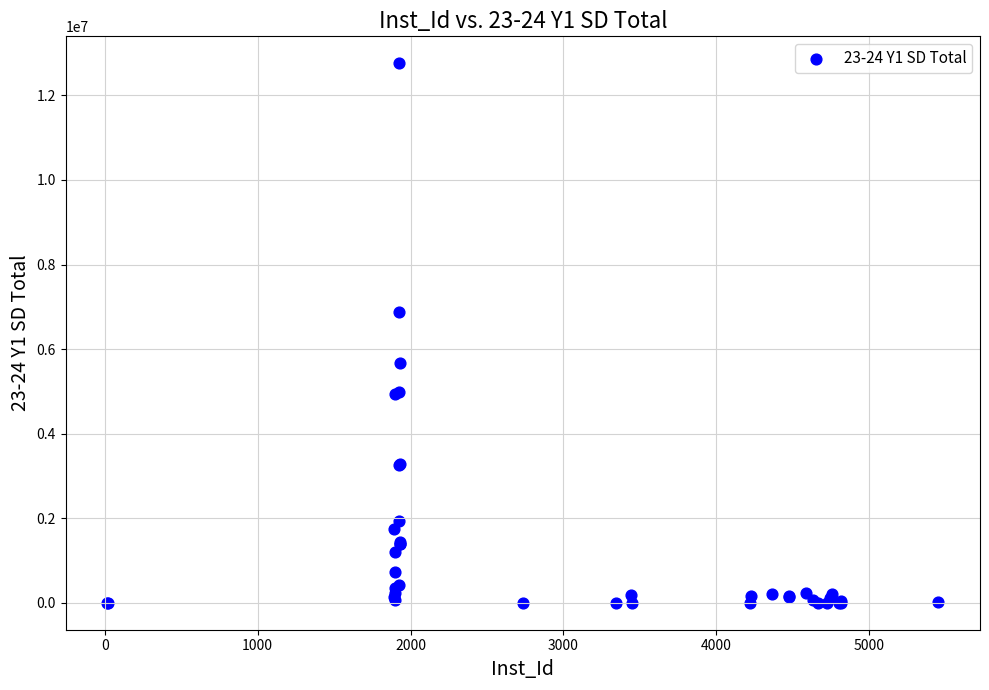

What Y value in the scatter plot is closest to 6379702?

6875888.7